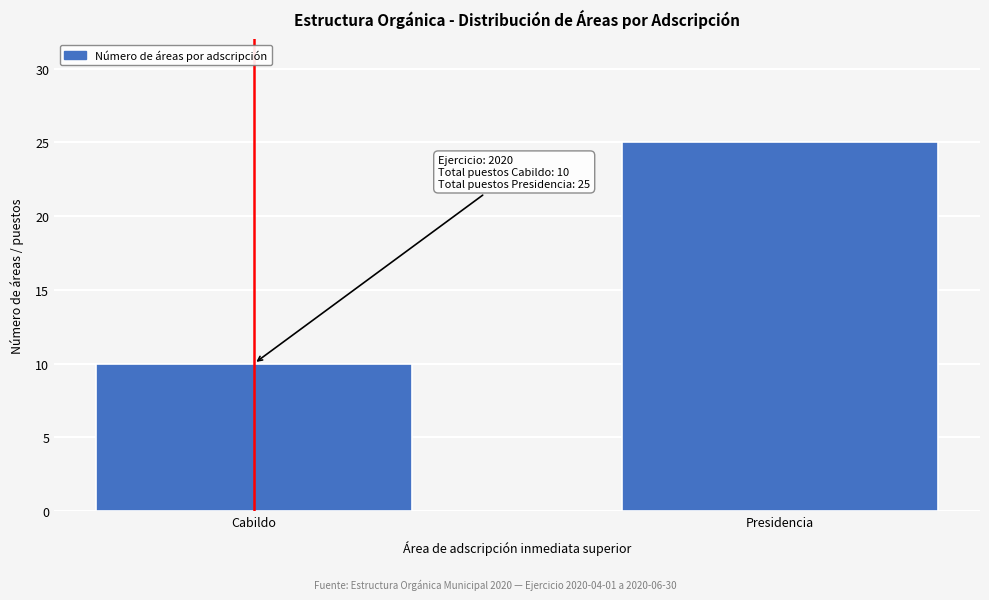

Reading left to right, what are all the values shown in this chart?

10	25